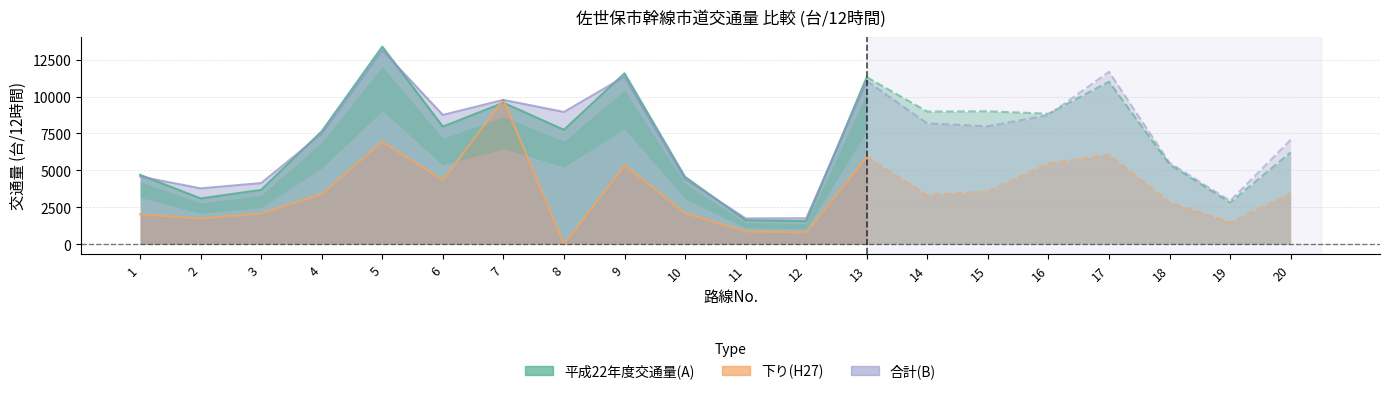

What is the maximum value shown in the chart?

13385